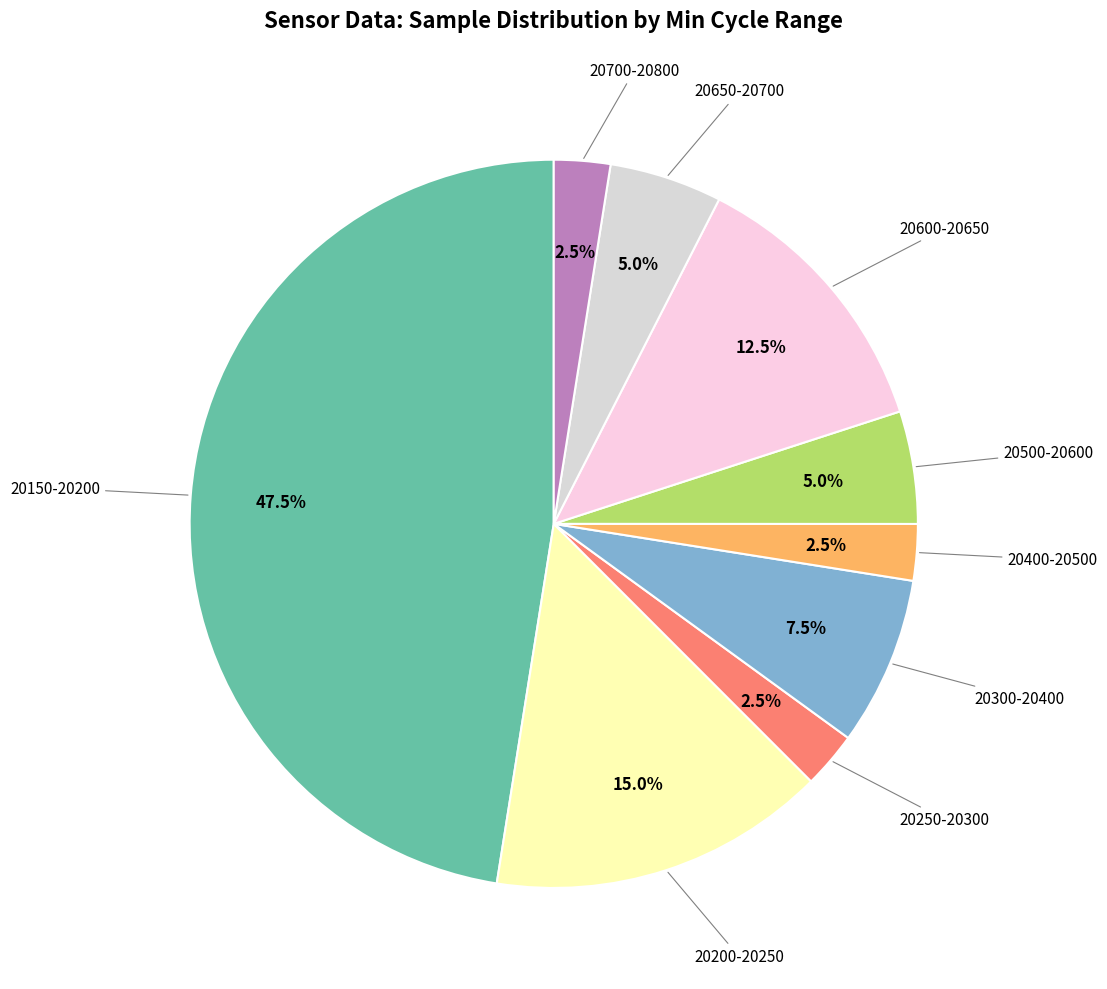

Does any single category account for the majority?

No